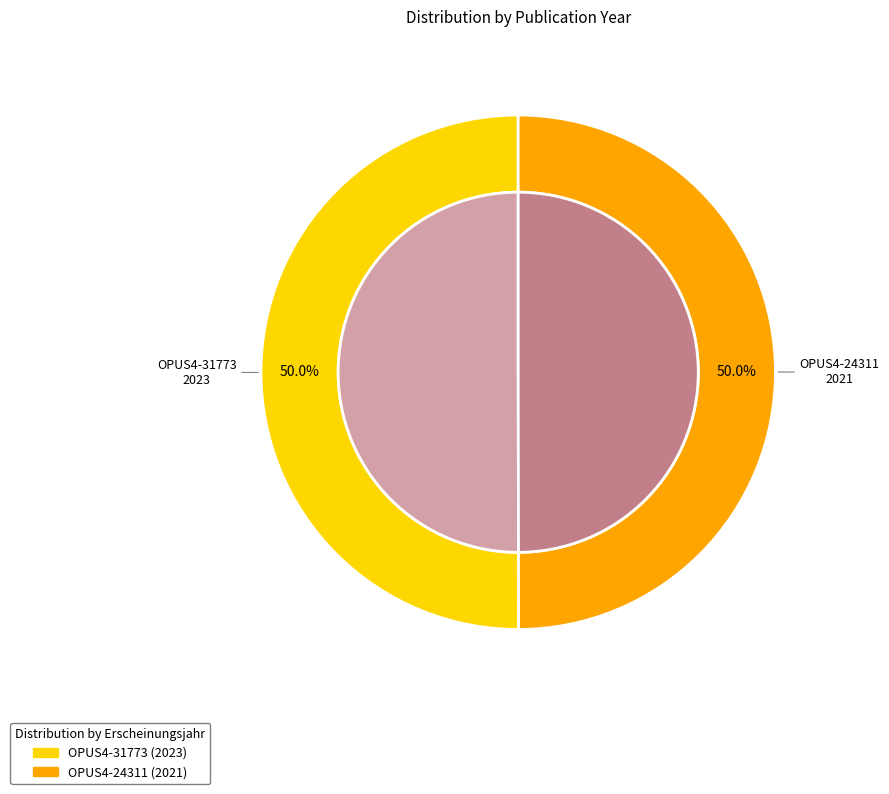

Is OPUS4-24311 the majority of the pie?

No